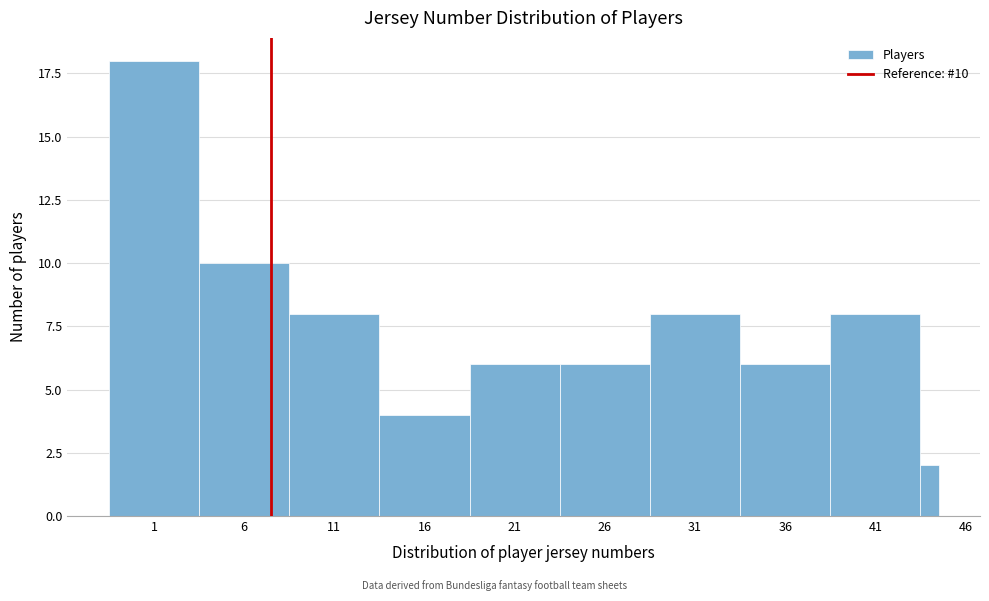

Reading right to left, transcribe all the data shown in this chart.

46=2	41=8	36=6	31=8	26=6	21=6	16=4	11=8	6=10	1=18